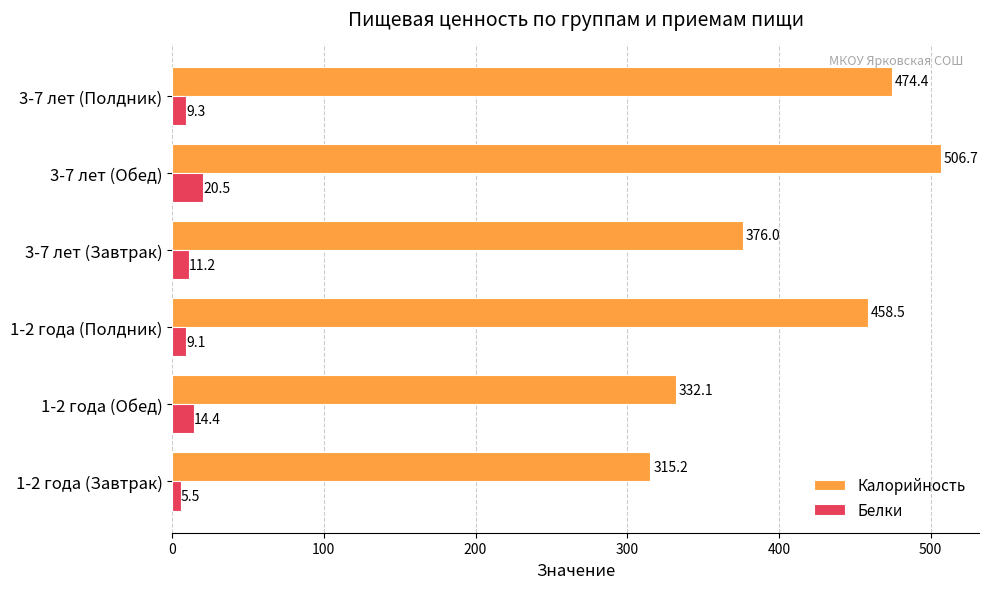

At how many categories does at least one series exceed 186?

6